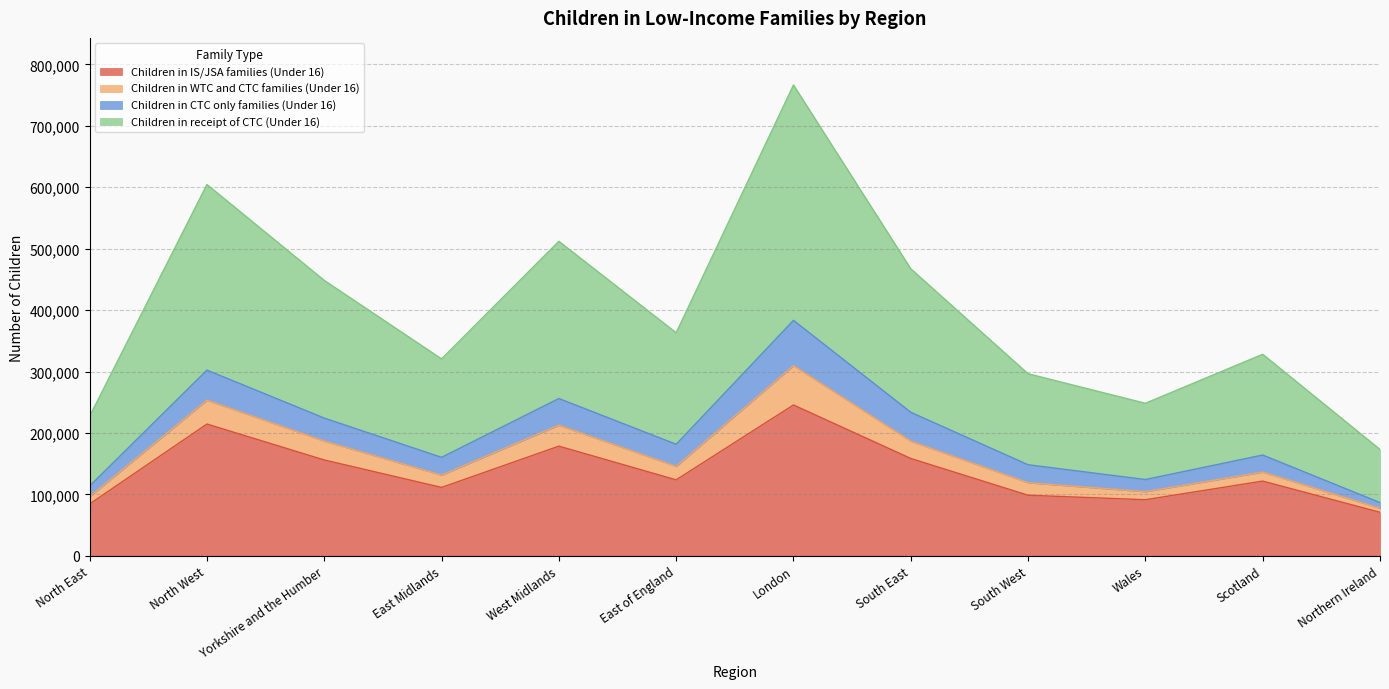

The Children in IS/JSA families (Under 16) series shows 245525 at London. True or false?

True